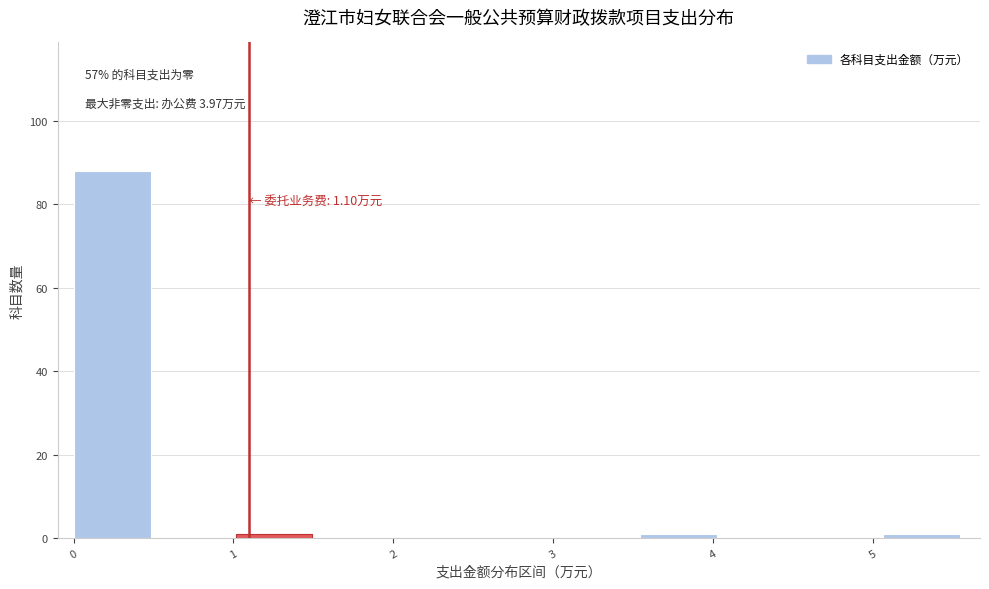

Over which range of the x-axis is the bar tallest?

0.0 to 0.5